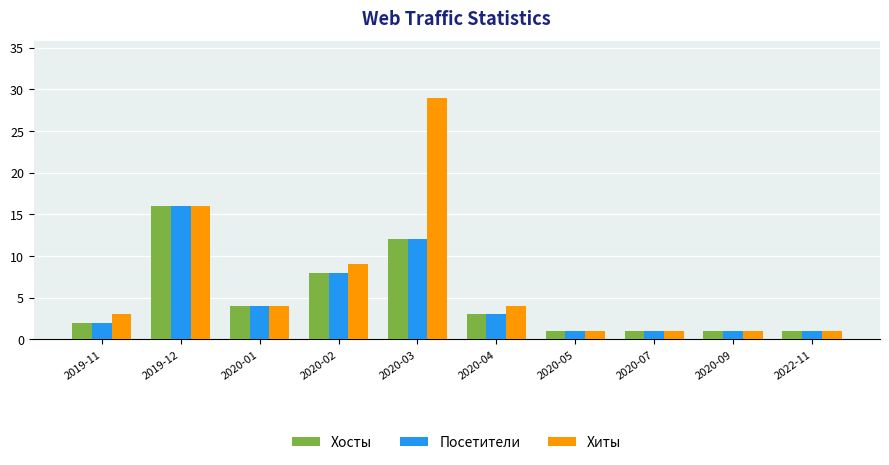

At which category is the sum across all series the highest?

2020-03